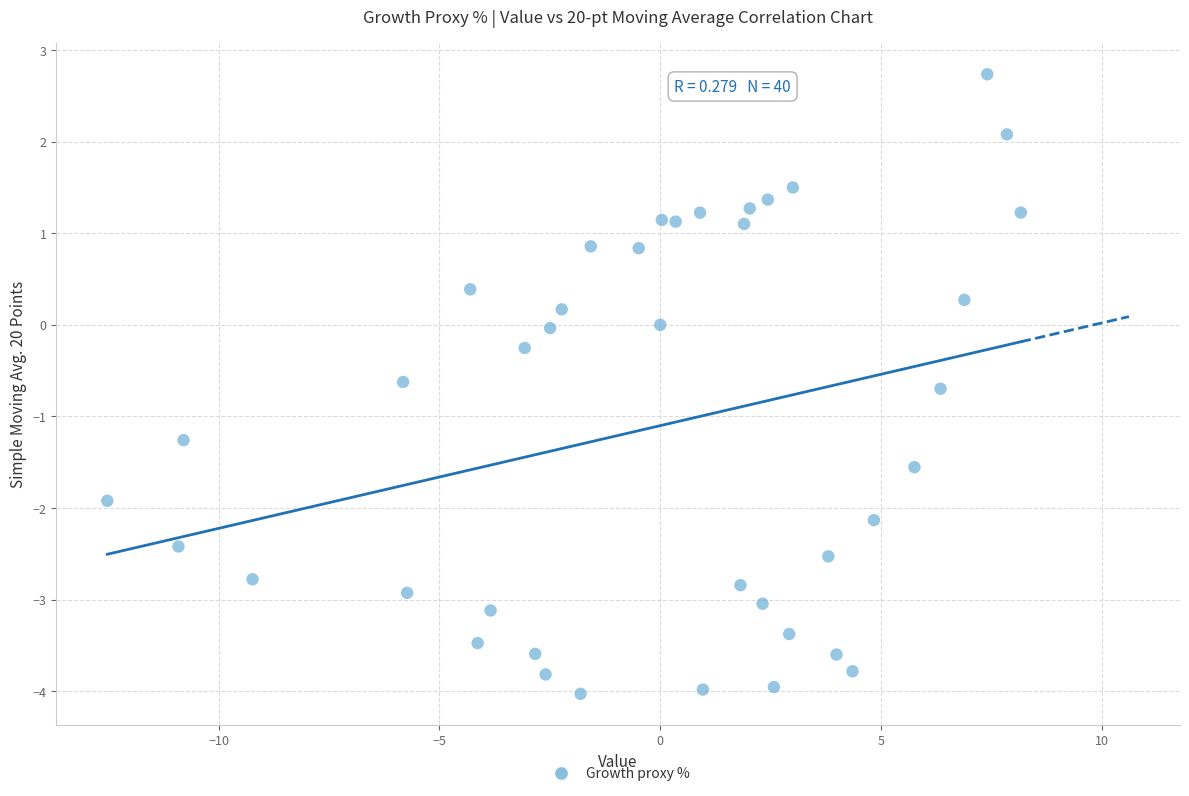

What is the range of X values (max minus min)?

20.7